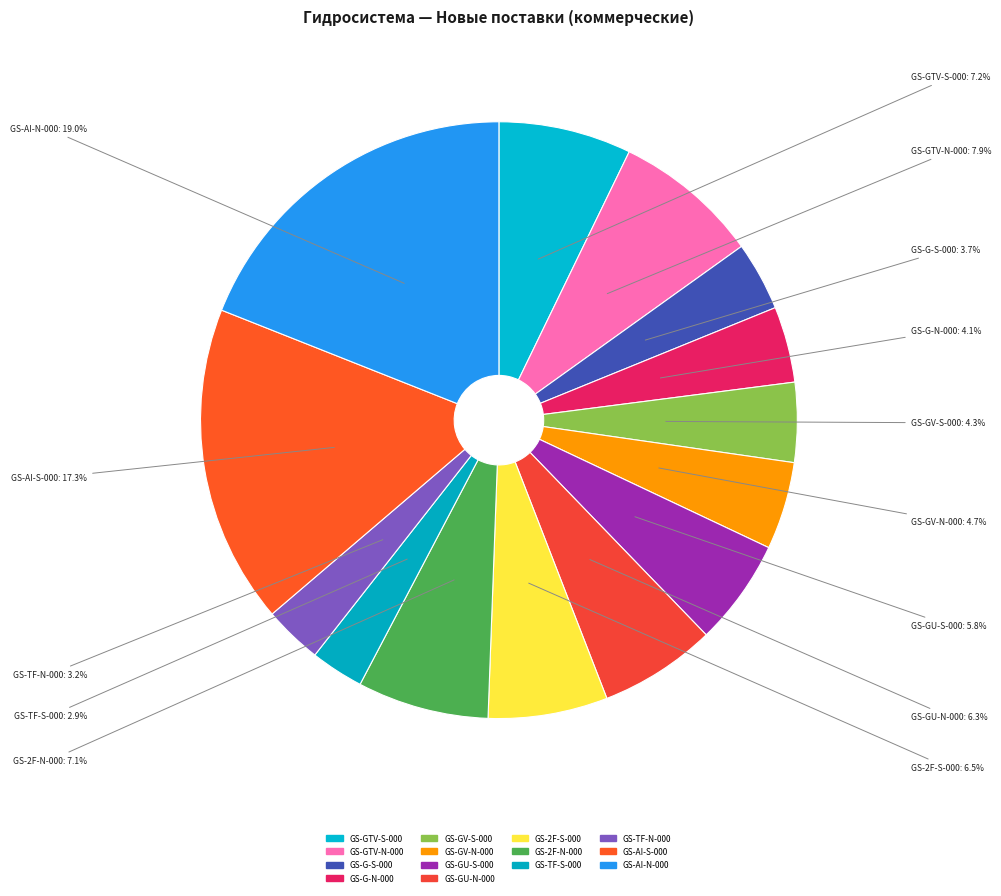

To the nearest percent, what is the average slice percentage?

7%